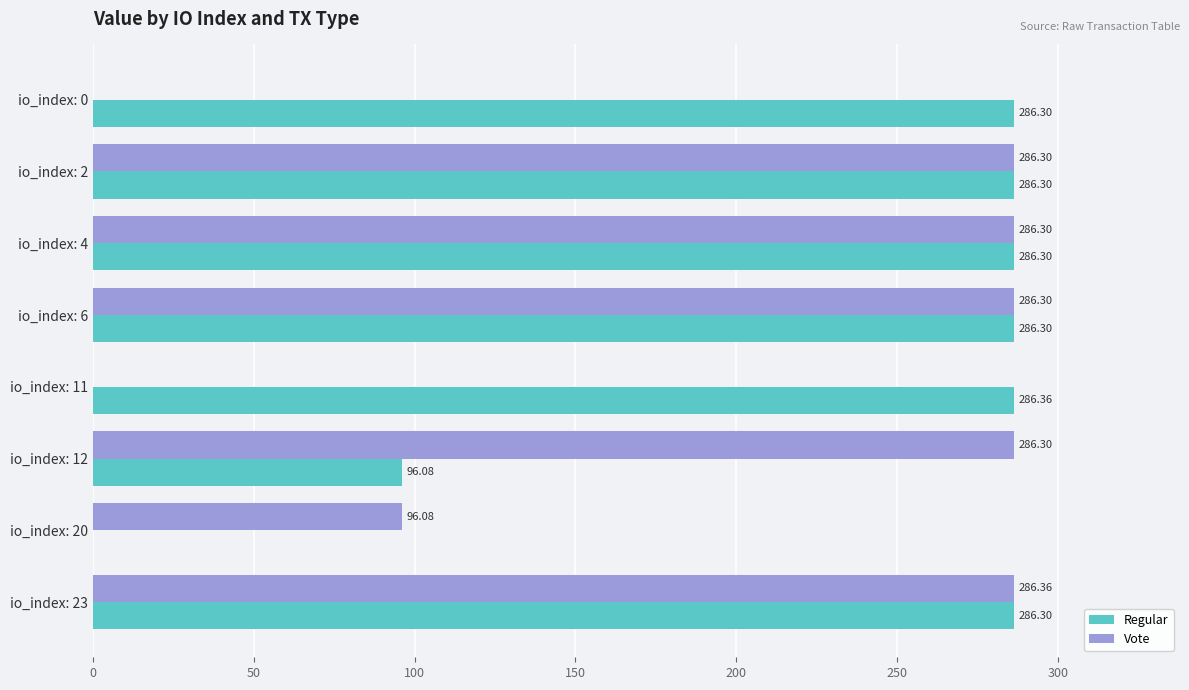

Which series has the largest total across all categories?

Regular